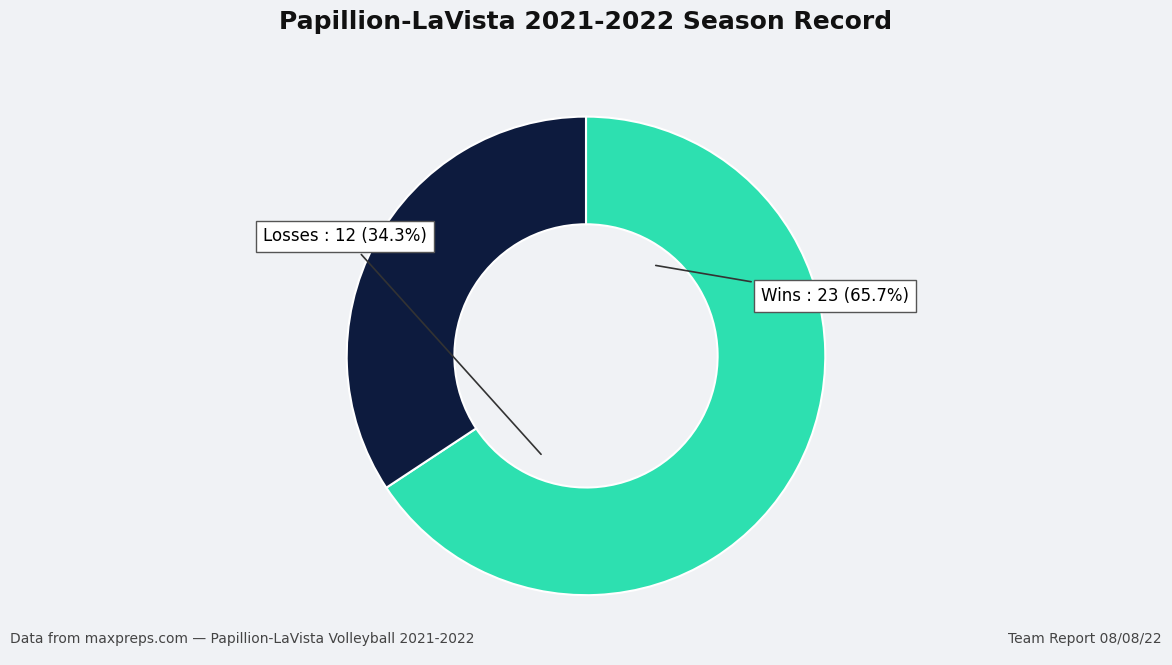

True or false: Wins accounts for 66% of the total.

True